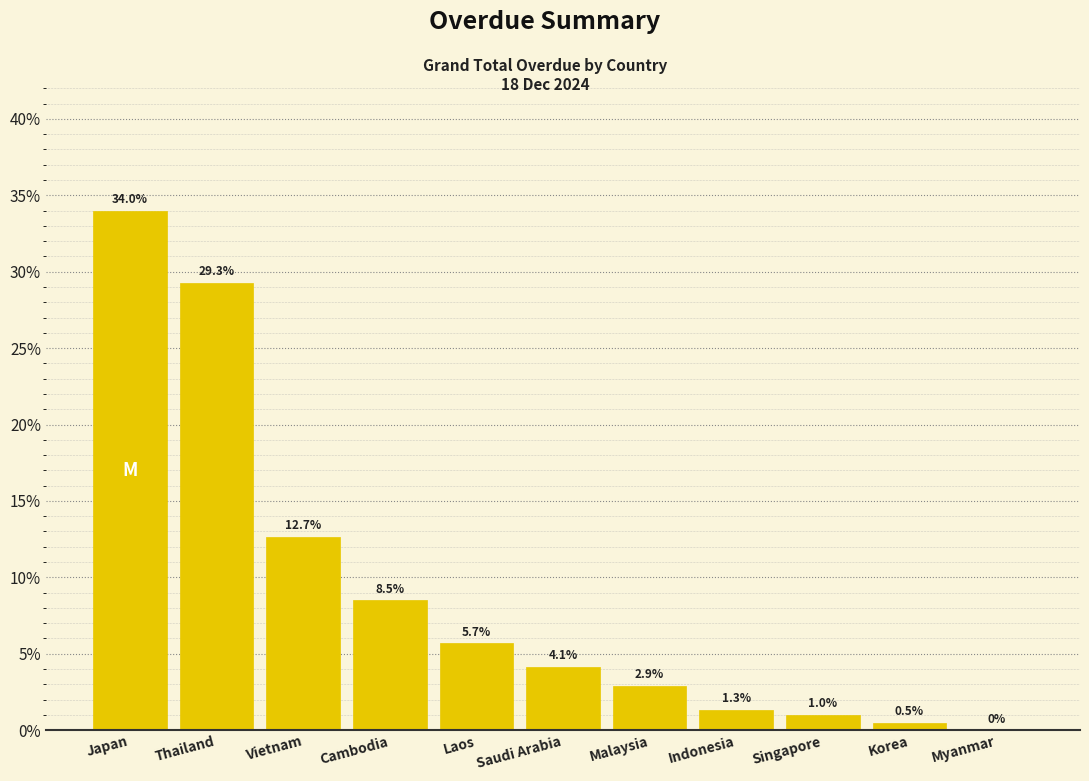

Reading left to right, list all the values displayed in this chart.

Japan=34.0	Thailand=29.3	Vietnam=12.7	Cambodia=8.5	Laos=5.7	Saudi Arabia=4.1	Malaysia=2.9	Indonesia=1.3	Singapore=1.0	Korea=0.5	Myanmar=0.0